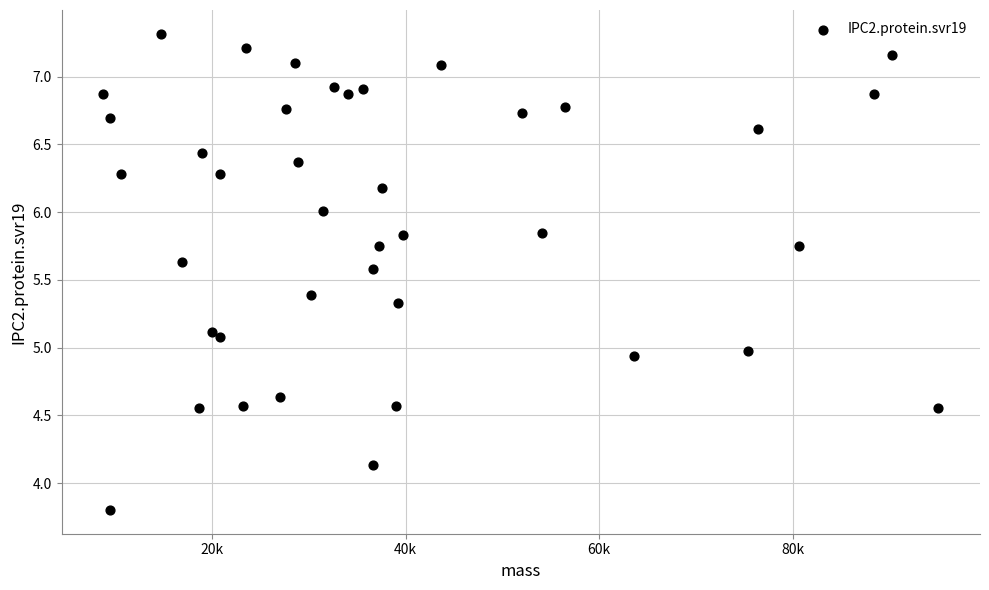

What is the range of Y values (max minus min)?

3.5